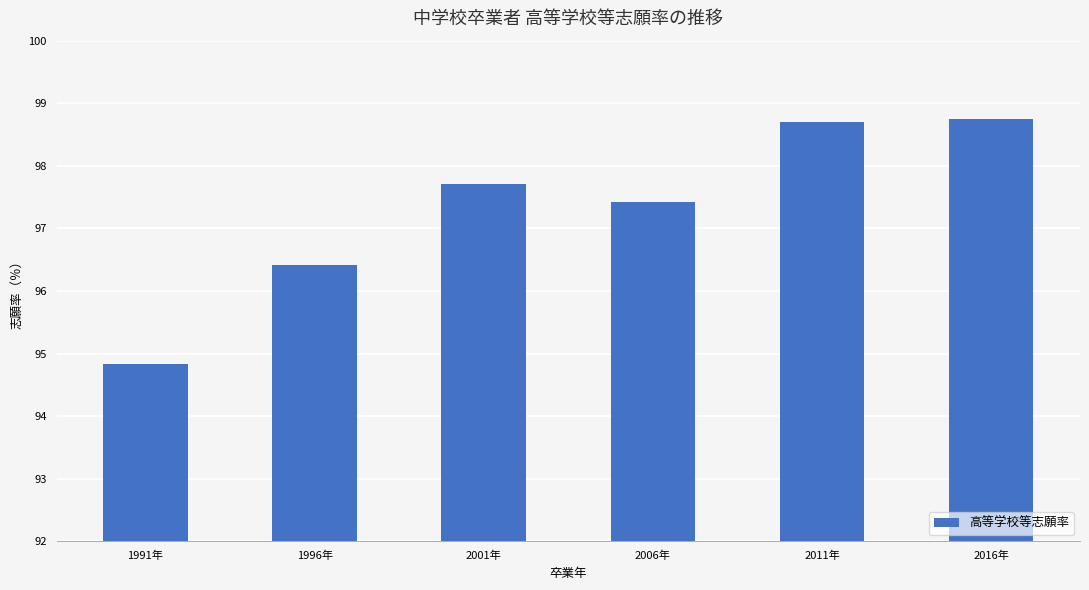

What is the smallest value displayed?

94.8